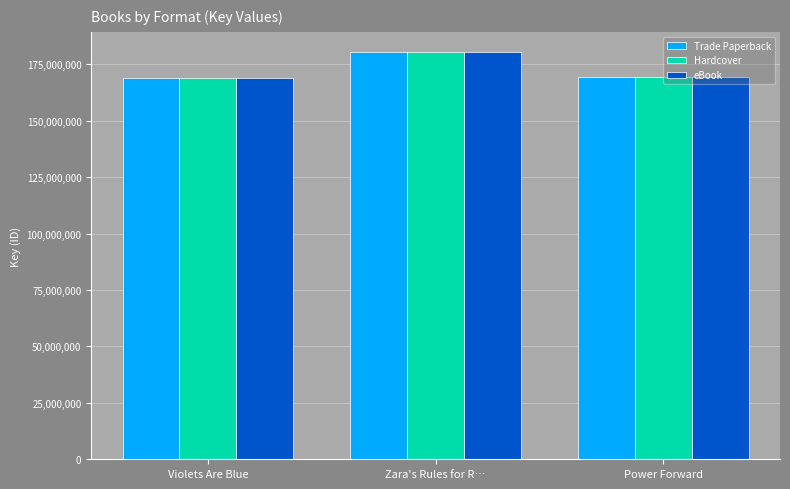

Is the value of Hardcover at Zara's Rules for R… greater than the value of eBook at Power Forward?

Yes